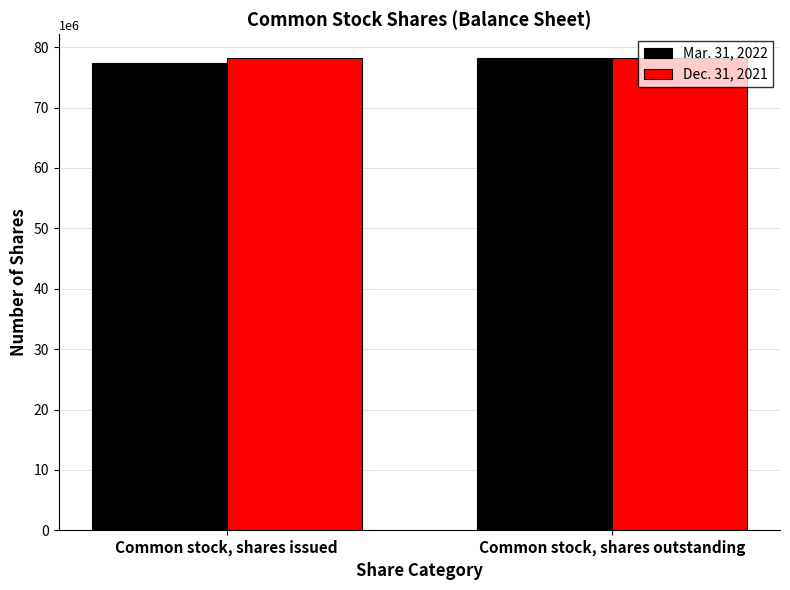

What value does the Mar. 31, 2022 series have at Common stock, shares issued, to the nearest 10?

77373710